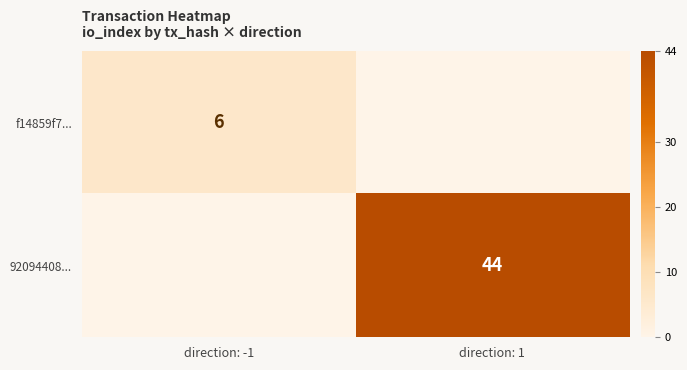

The value of f14859f7... at direction: -1 is 2. True or false?

False